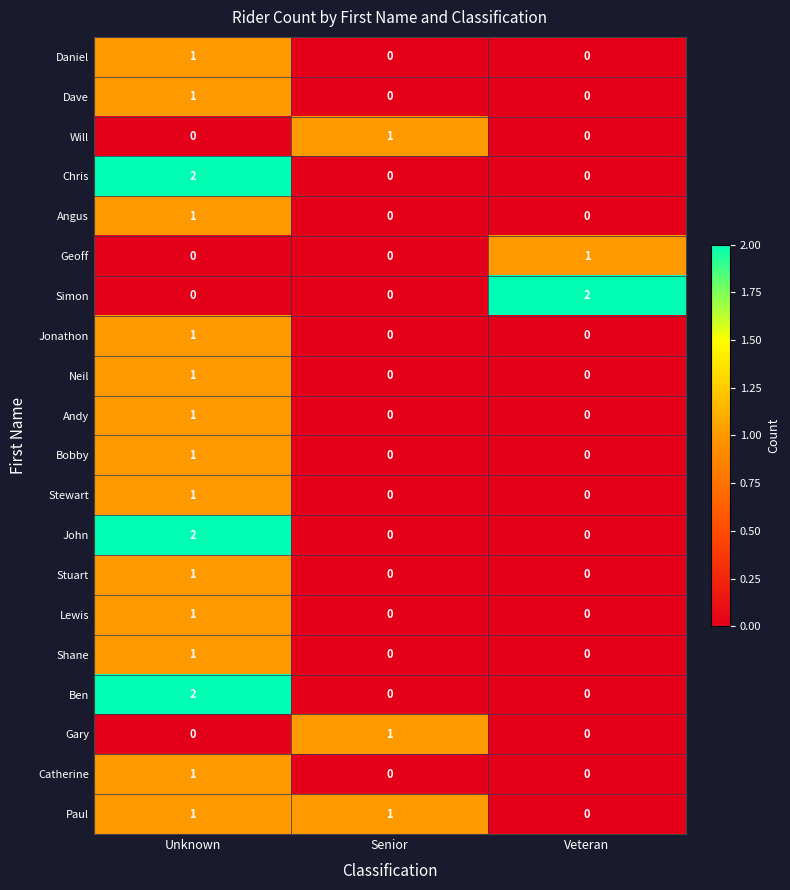

How many Stuart values are between 0 and 1?

3